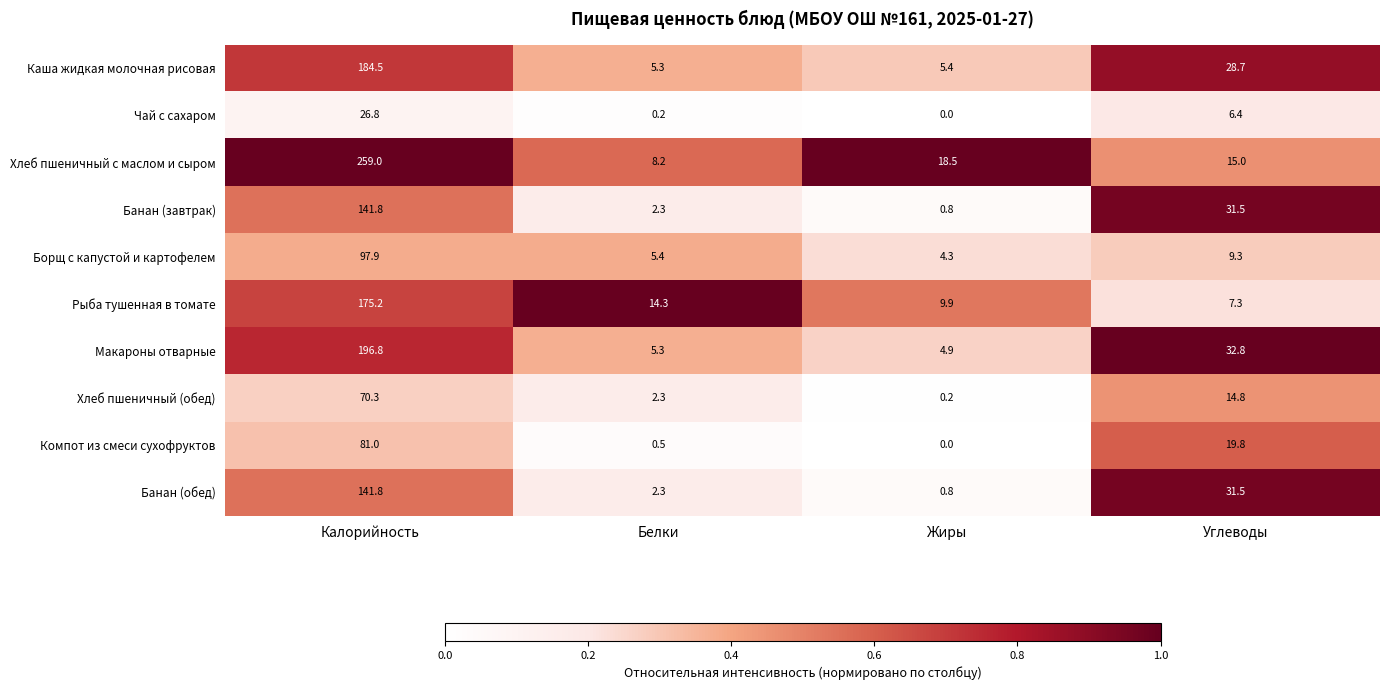

Which series changed the most between Калорийность and Жиры?

Хлеб пшеничный с маслом и сыром